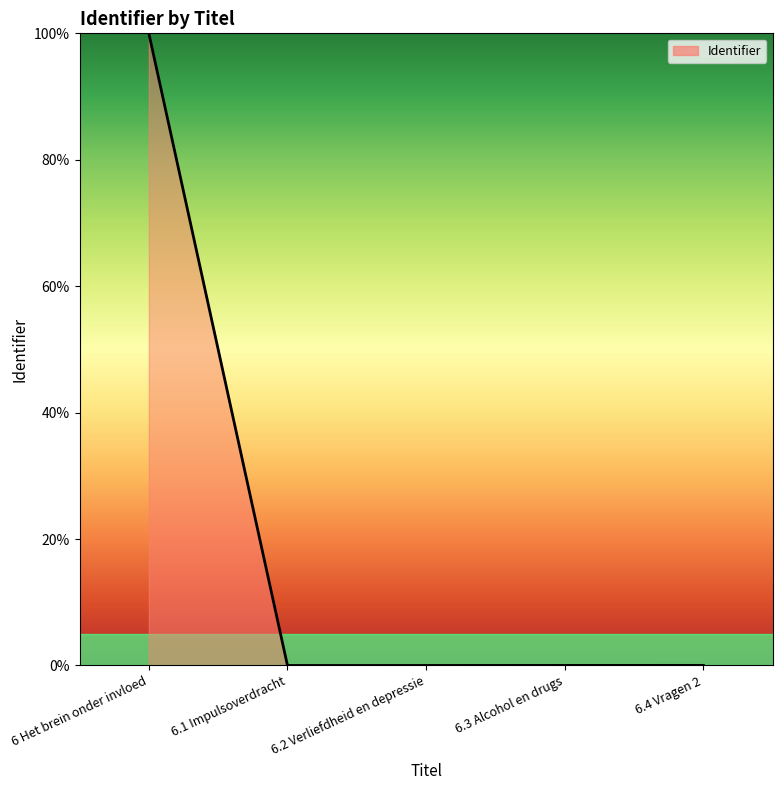

Does the chart have visible grid lines?

No